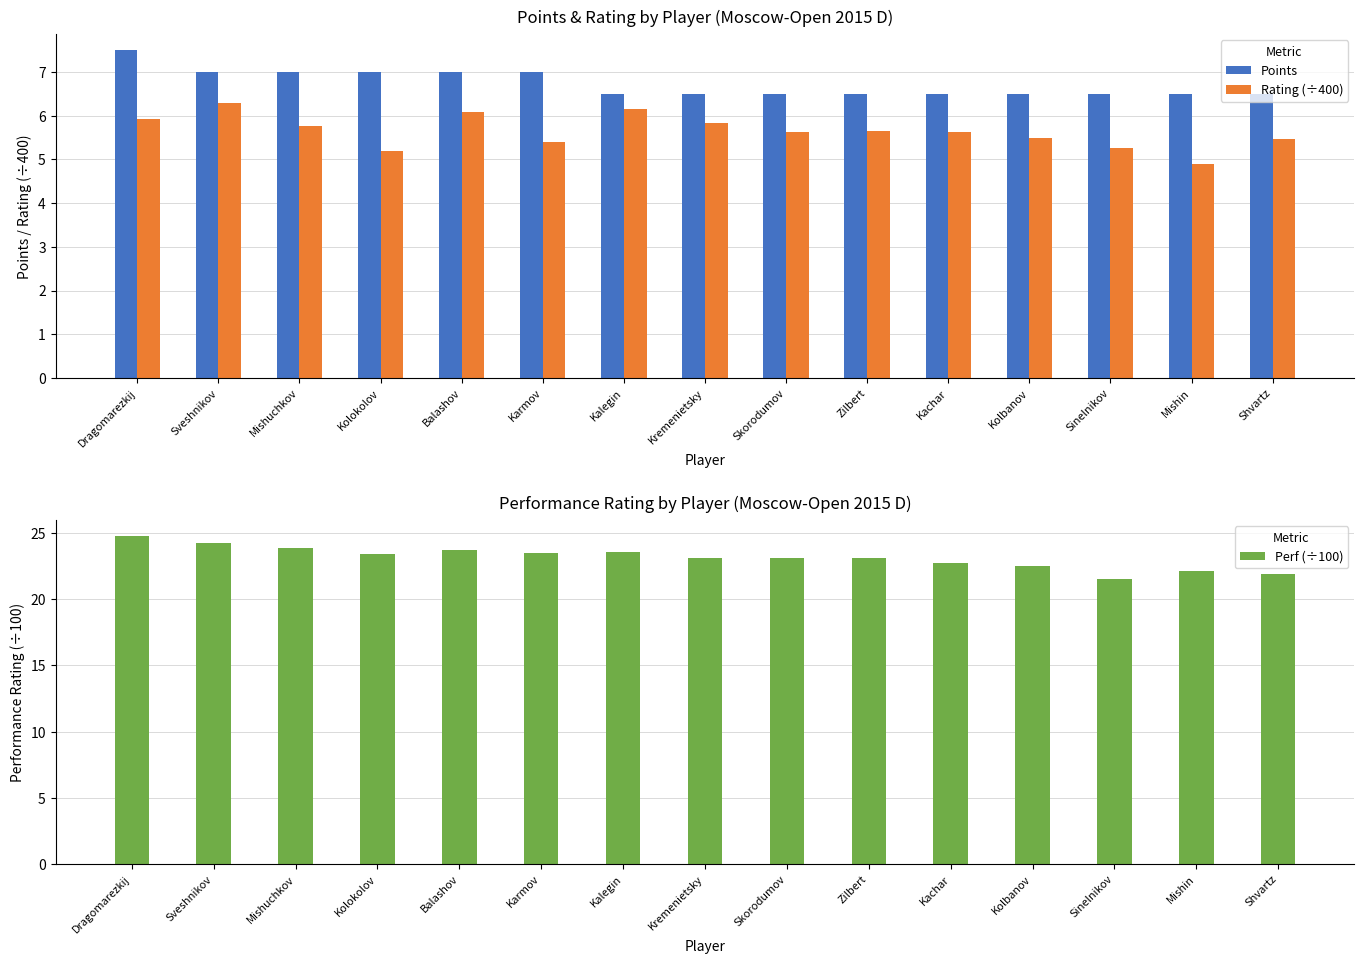

What is the value of the Perf (÷100) bar at the 11th from the left?

22.7